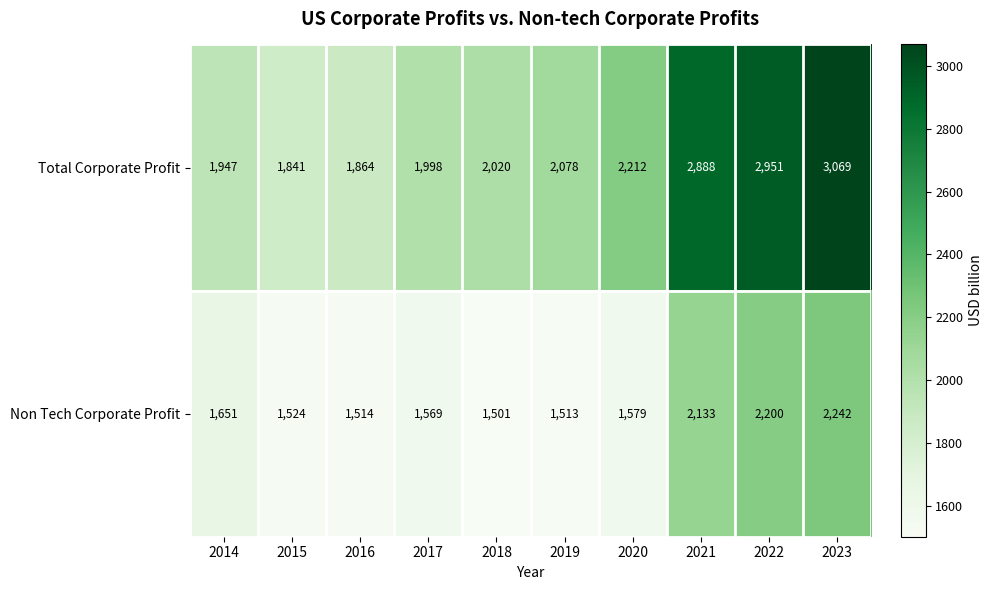

What is the sum of the Non Tech Corporate Profit values at 2016 and 2015?

3038